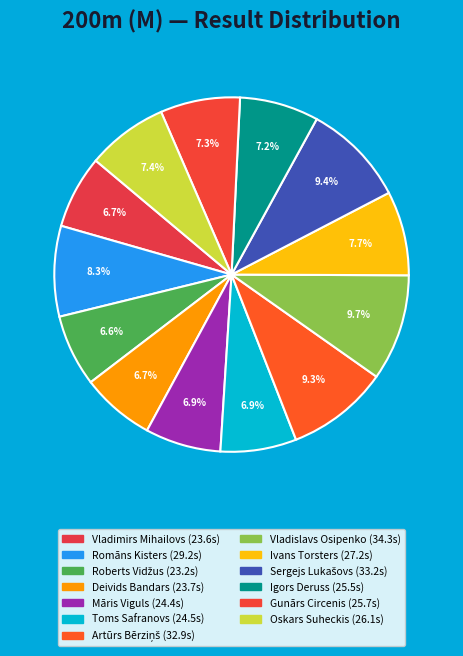

Is the sum of Māris Viguls and Toms Safranovs greater than half?

No